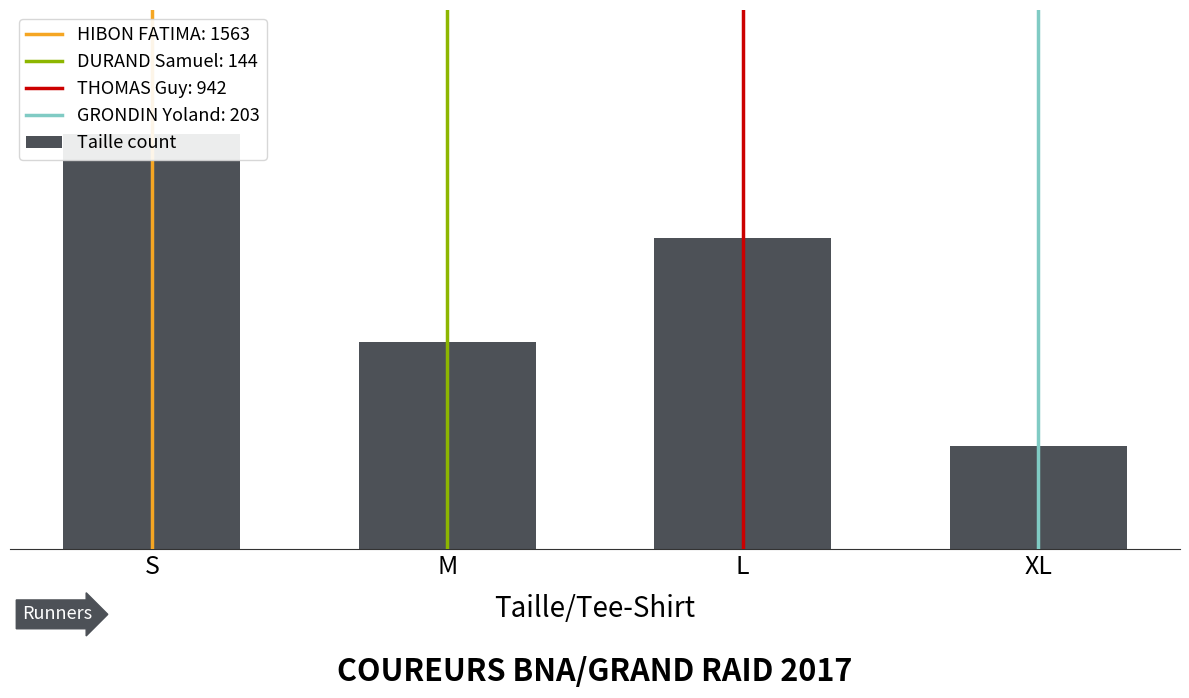

What is the approximate value at XL?

1